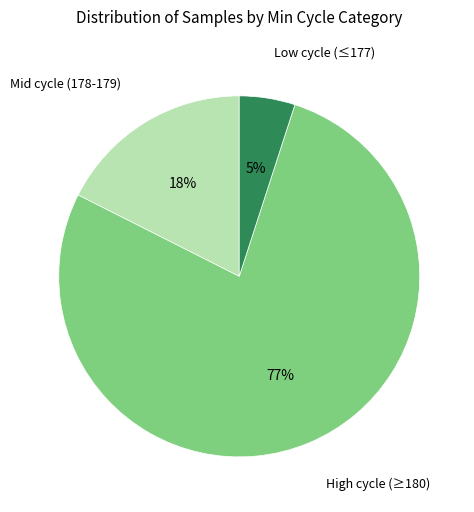

What is the smallest slice in the pie chart?

Low cycle (≤177)